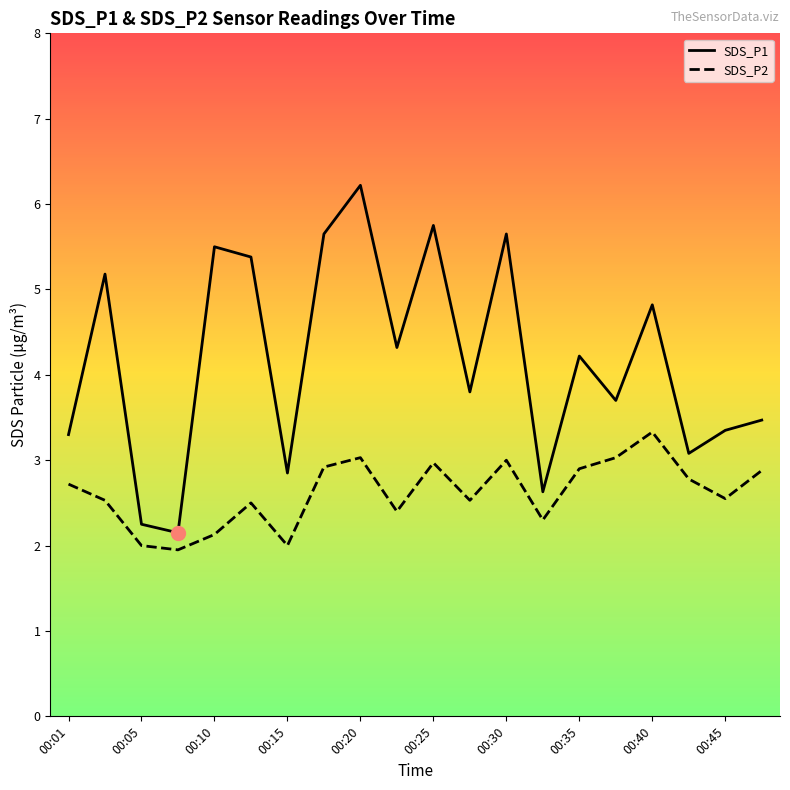

Reading left to right, extract all data points from this chart.

SDS_P1: 3.3	5.2	2.2	2.1	5.5	5.4	2.9	5.7	6.2	4.3	5.8	3.8	5.7	2.6	4.2	3.7	4.8	3.1	3.4	3.5
SDS_P2: 2.7	2.5	2.0	1.9	2.1	2.5	2.0	2.9	3.0	2.4	3.0	2.5	3.0	2.3	2.9	3.0	3.3	2.8	2.5	2.9